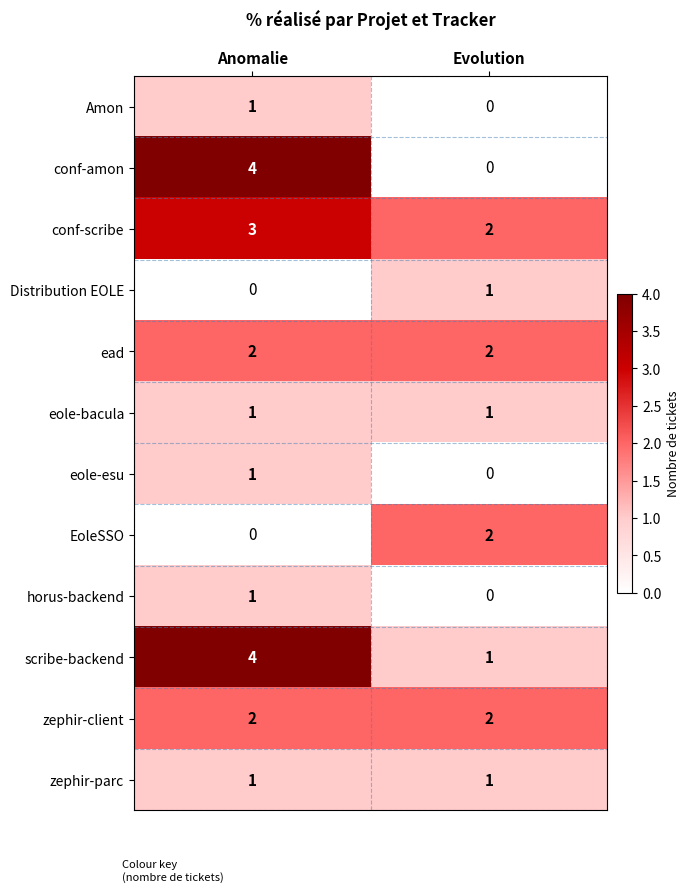

Is it true that EoleSSO equals 3 at Evolution?

False